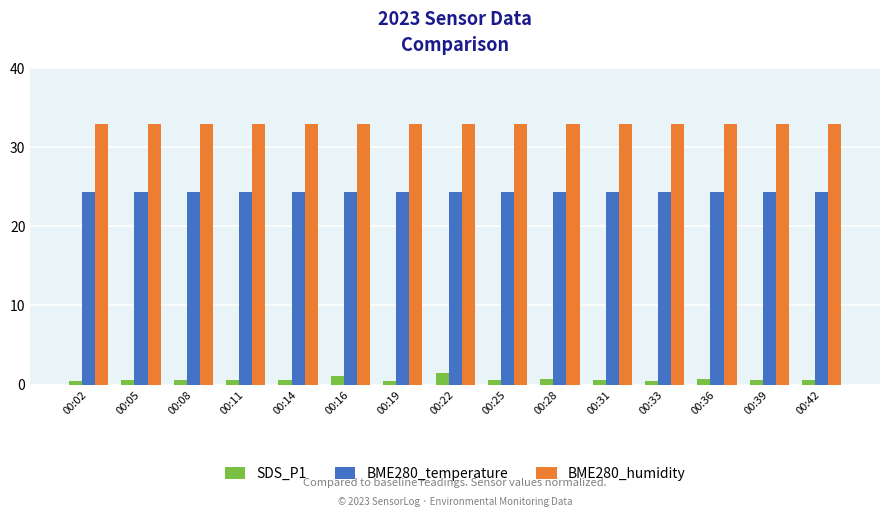

The value of BME280_humidity at 00:42 is 33.0. True or false?

True